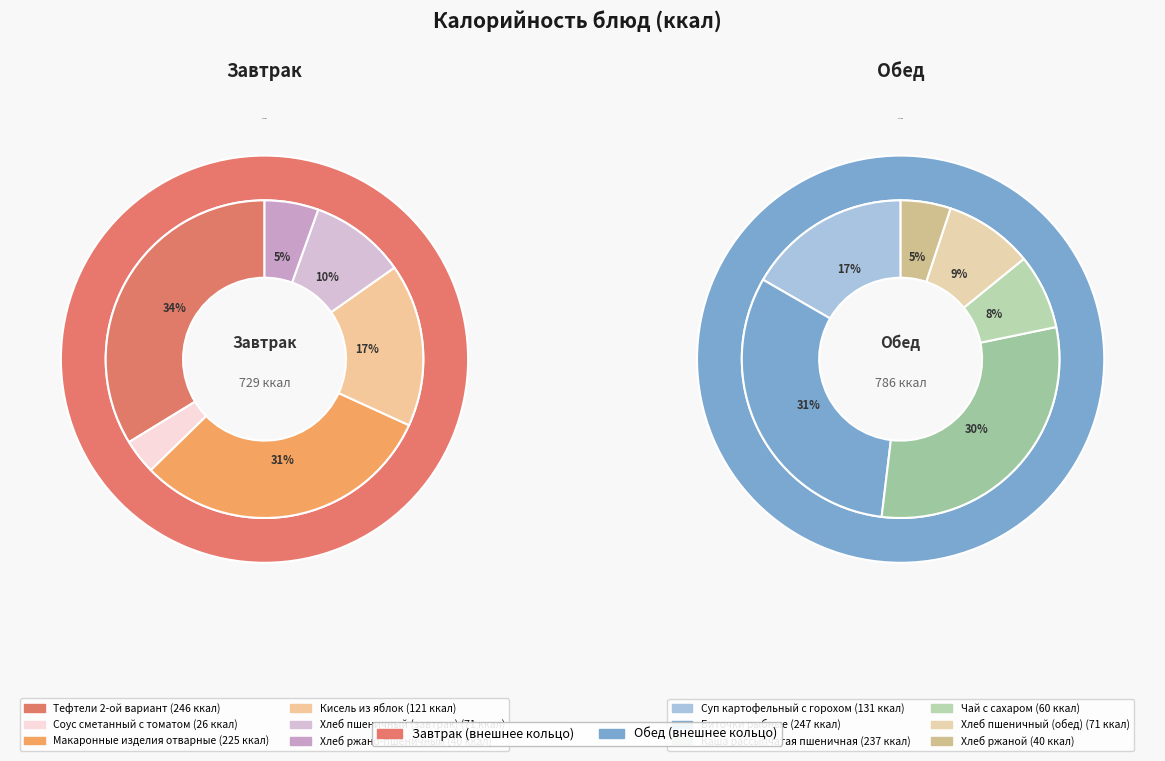

The Соус сметанный с томатом slice represents 1% of the pie. True or false?

False